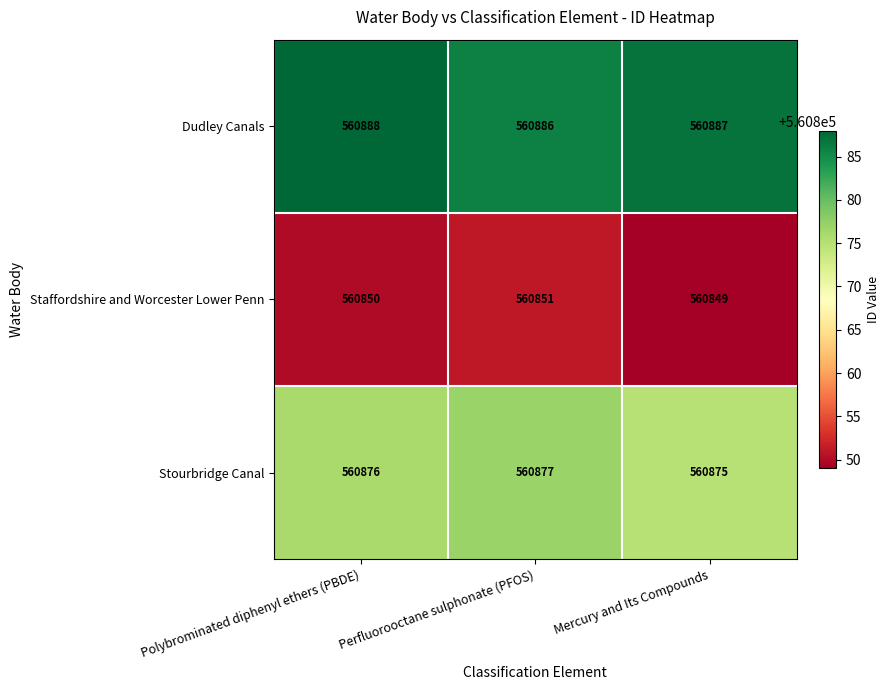

At Mercury and Its Compounds, list the series in order from smallest to largest.

Staffordshire and Worcester Lower Penn, Stourbridge Canal, Dudley Canals